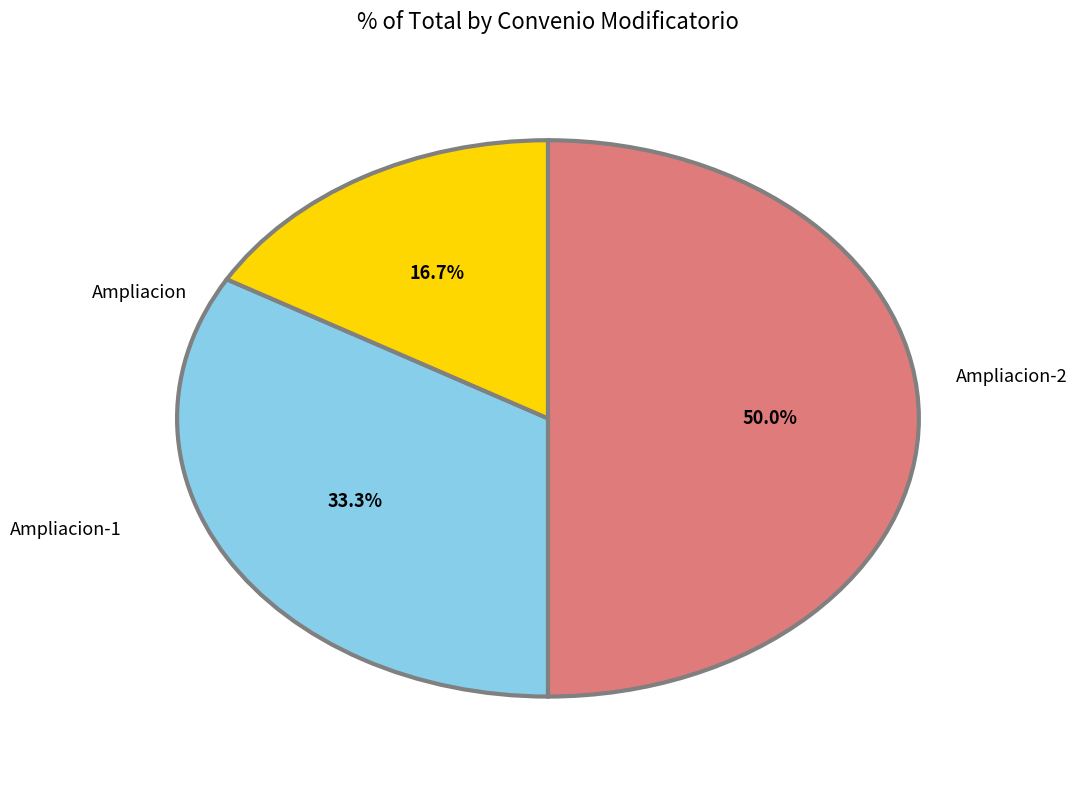

To the nearest percent, what is the difference between the largest and smallest slice percentages?

33%